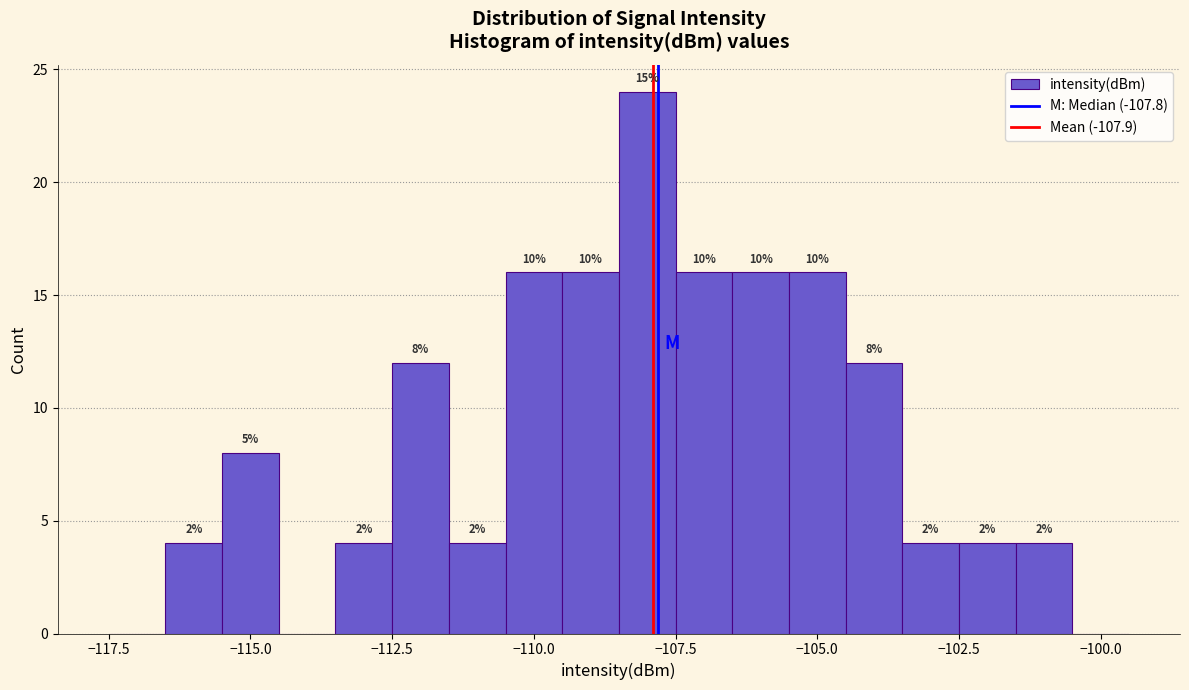

Read against the x-axis, roughly where is the centre of the tallest bar?

-108.0